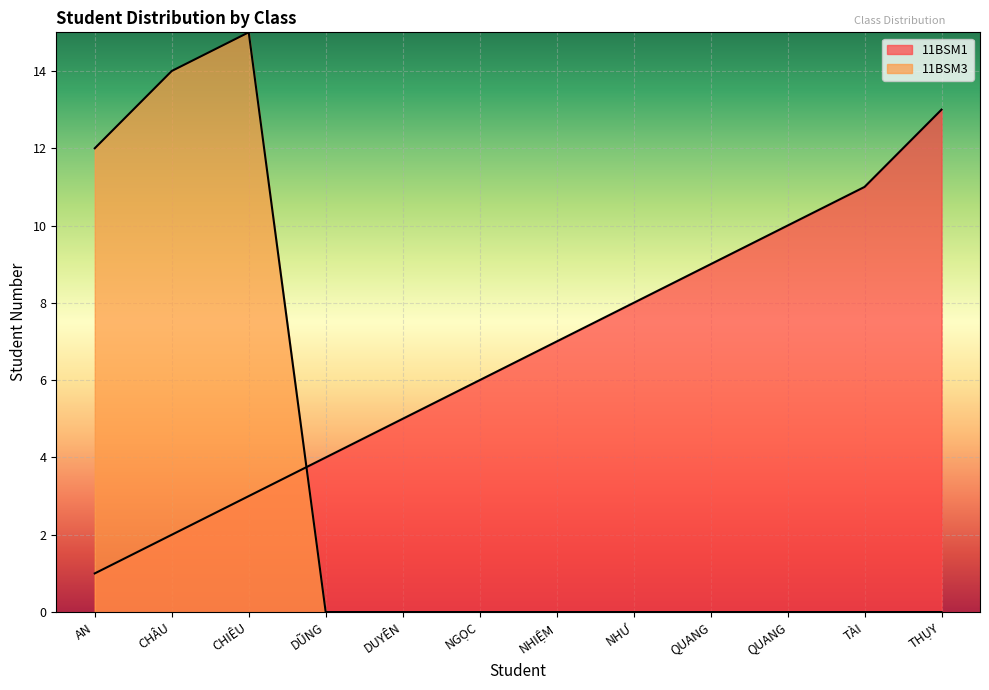

What is the label of the 12th point from the left?

THỤY